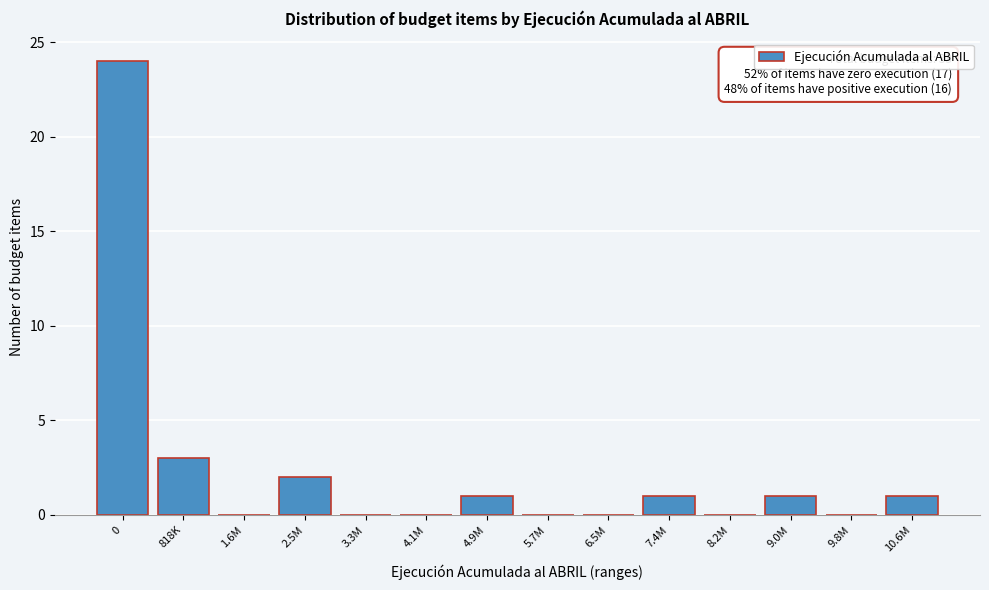

Reading left to right, transcribe all the data shown in this chart.

0=24	818K=3	1.6M=0	2.5M=2	3.3M=0	4.1M=0	4.9M=1	5.7M=0	6.5M=0	7.4M=1	8.2M=0	9.0M=1	9.8M=0	10.6M=1